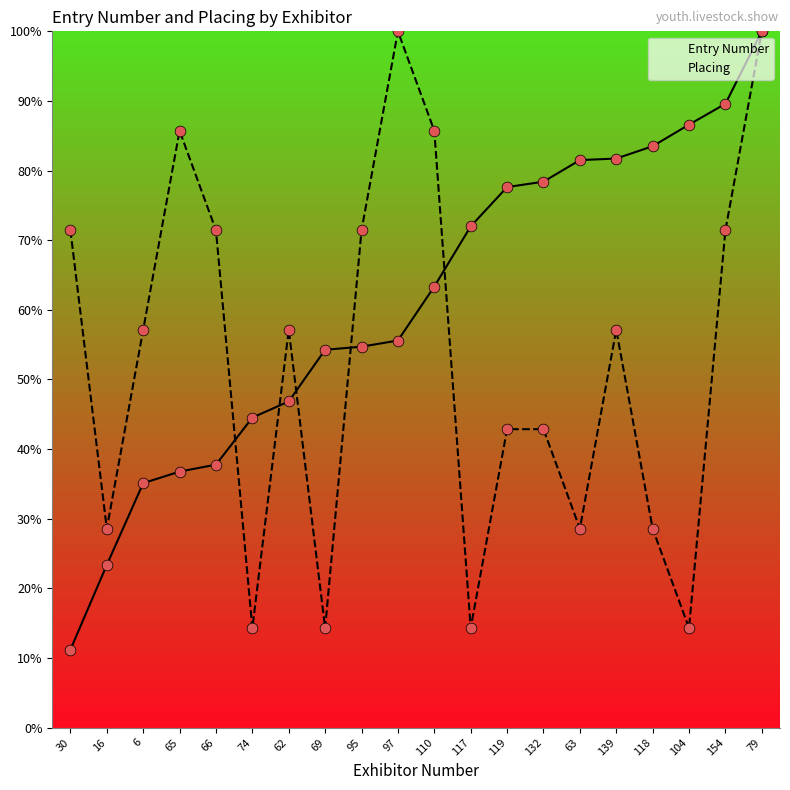

Which series has the largest total across all categories?

Entry Number